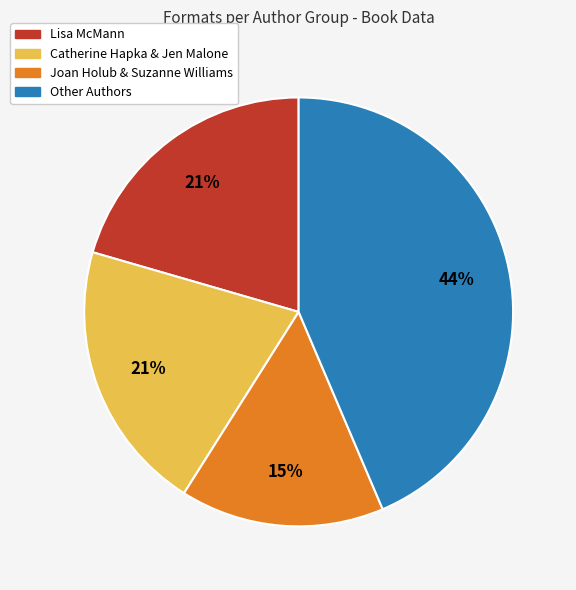

Is there any slice that represents more than half of the pie?

No